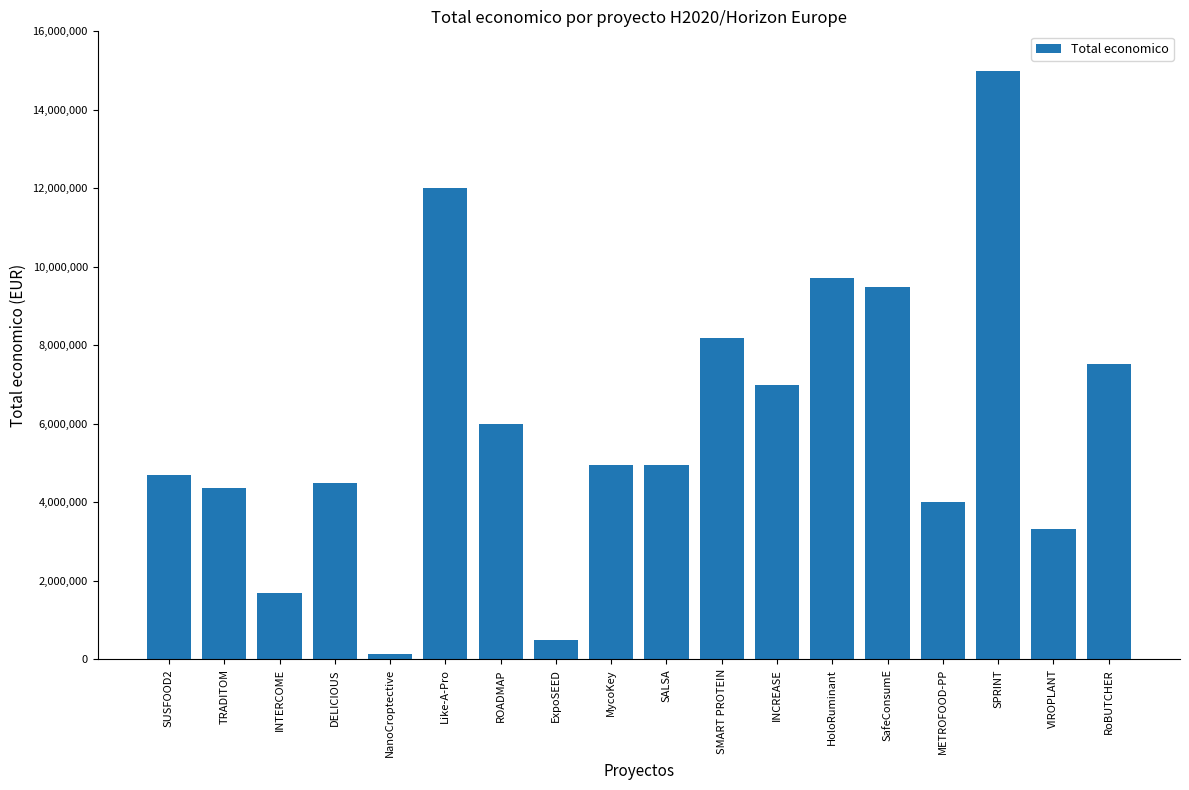

How many values are below 4958172?

9